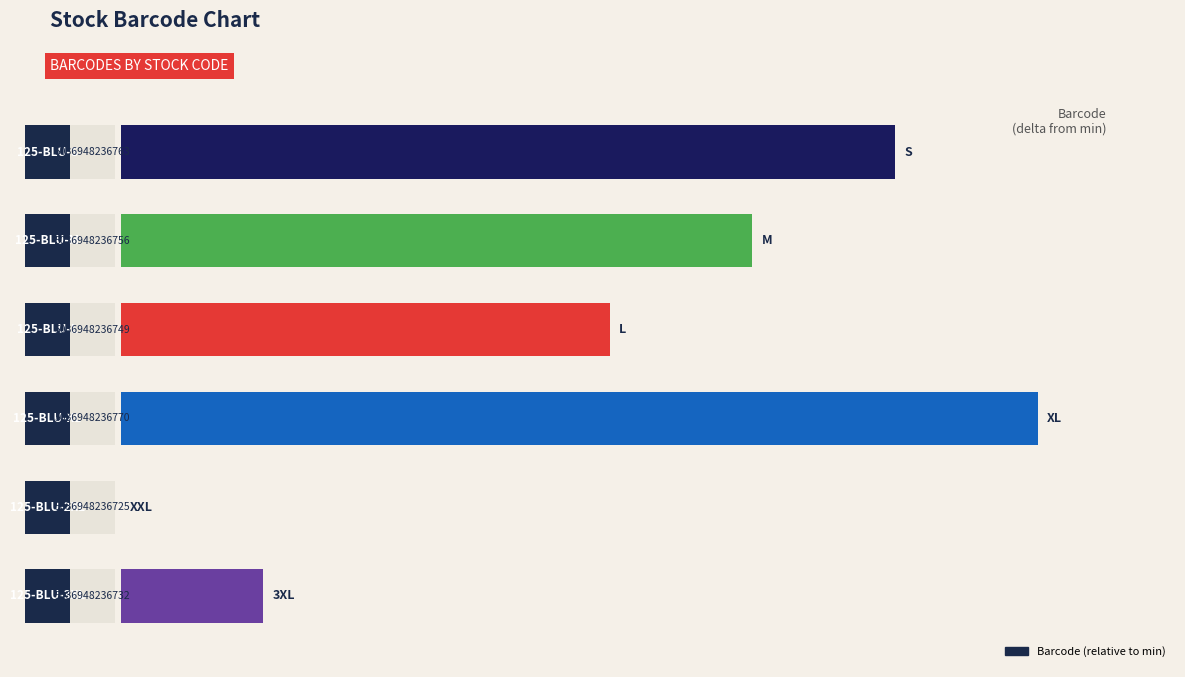

Count the number of data series in this chart.

1